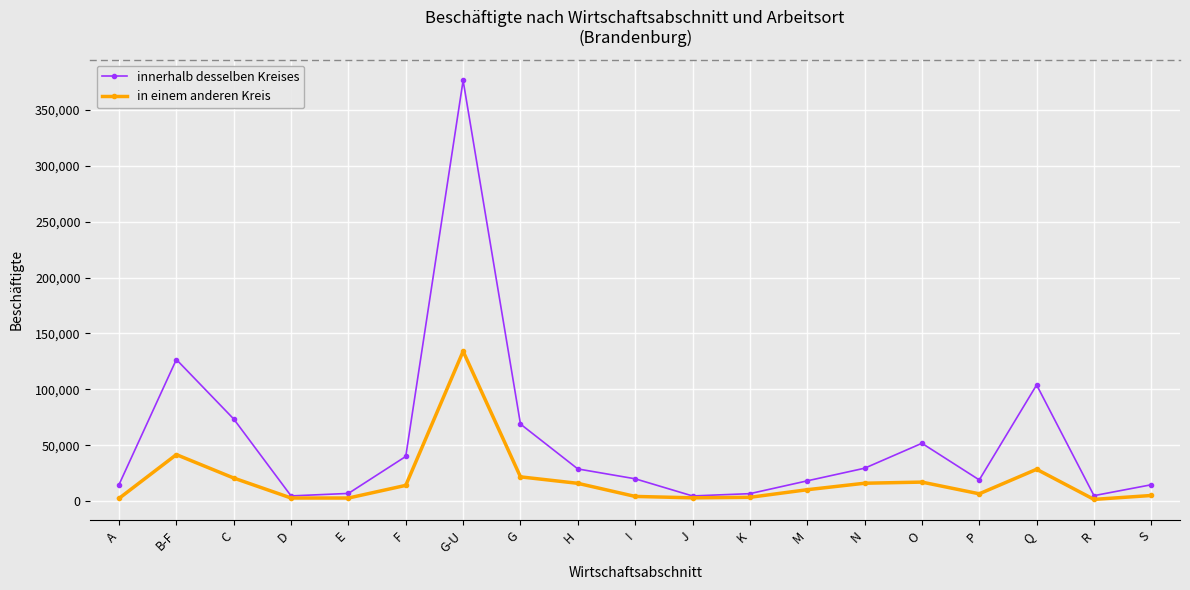

Is it true that innerhalb desselben Kreises equals 54506 at Q?

False